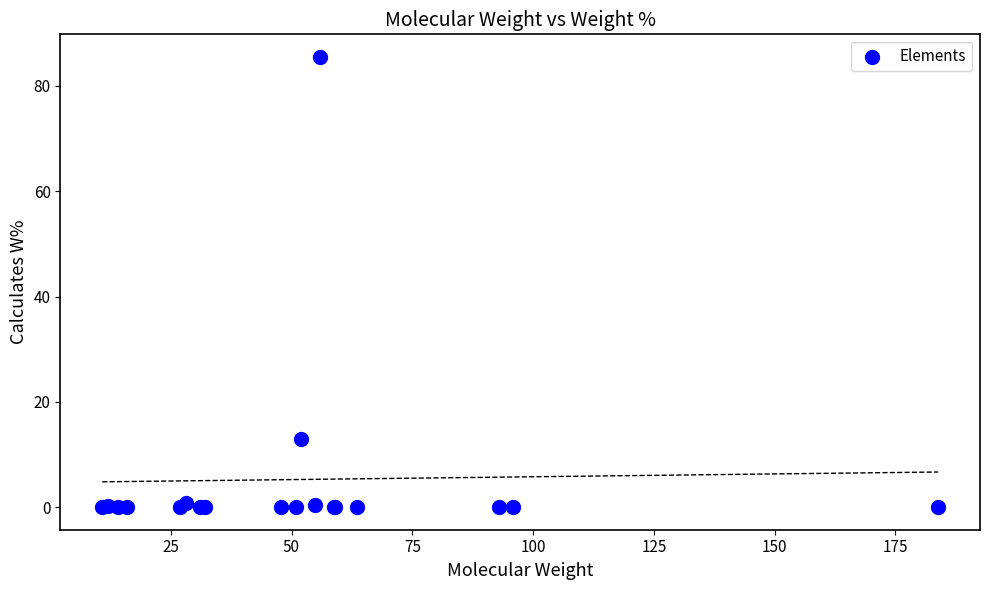

What Y value in the scatter plot is closest to 42?

12.9